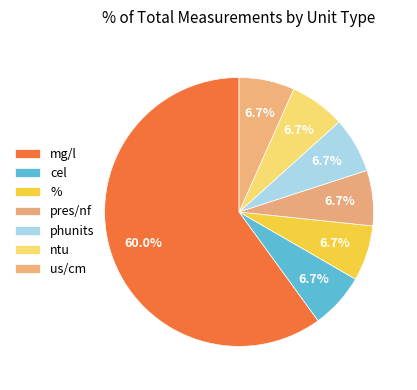

How many slices are in this pie chart?

7